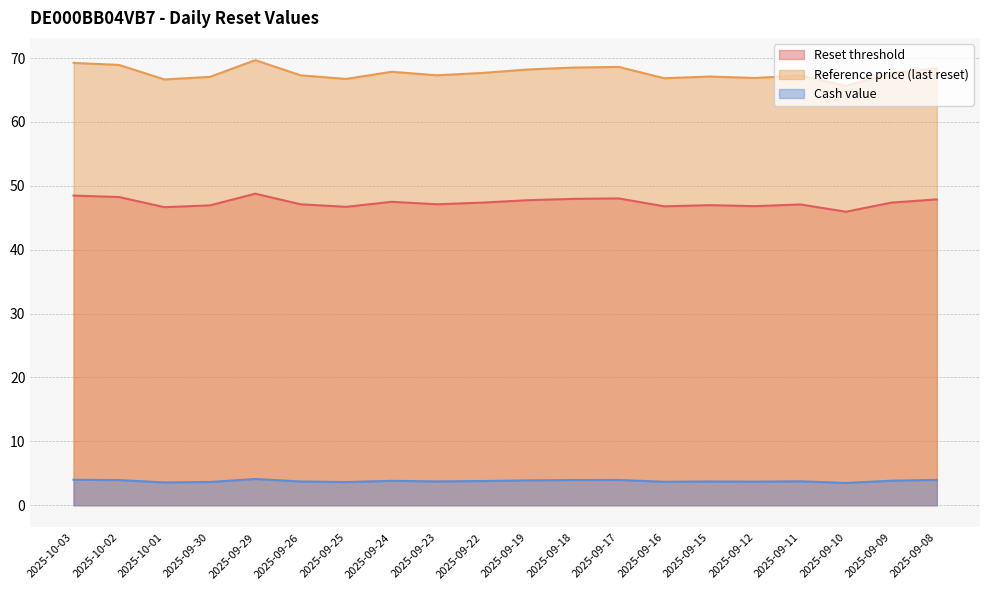

The value of Reset threshold at 2025-10-03 is 48.5. True or false?

True